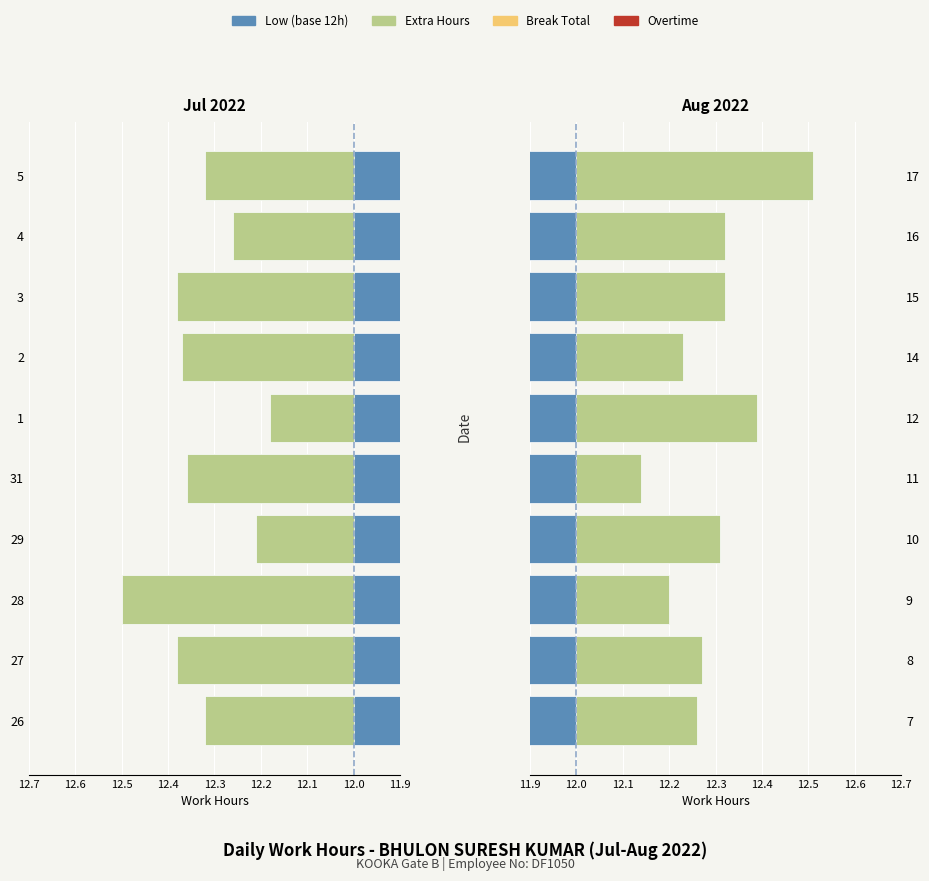

What is the difference between the highest and lowest values at 14?

12.0